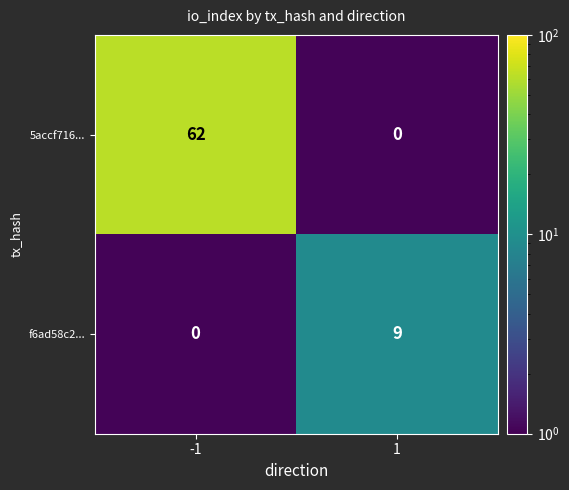

List the labels in order of f6ad58c2... value, smallest first.

-1, 1